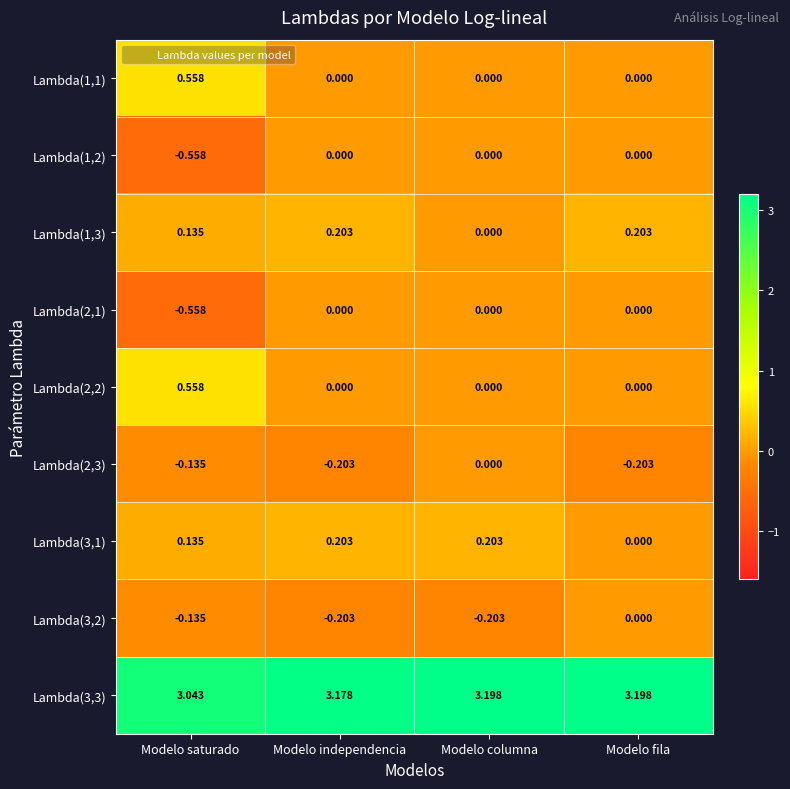

How many series are shown in this chart?

9